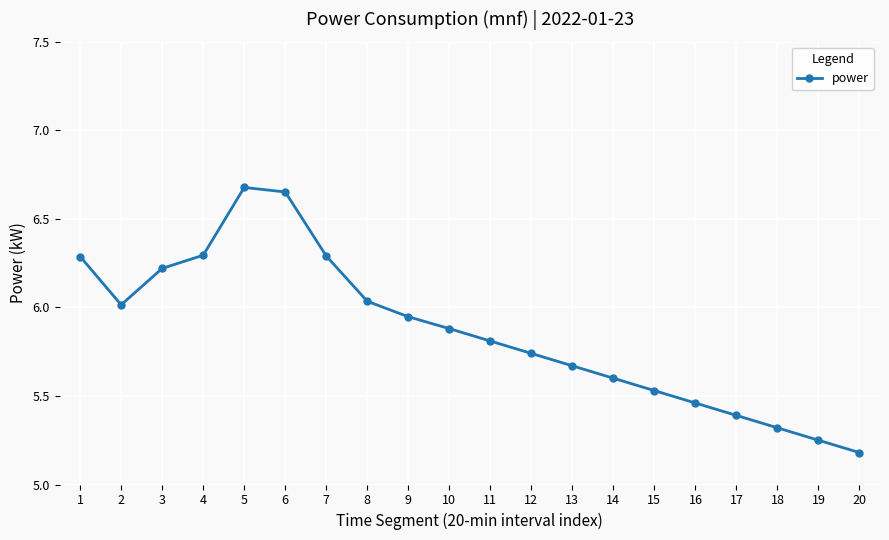

What is the change in value from 16 to 17?

-0.1